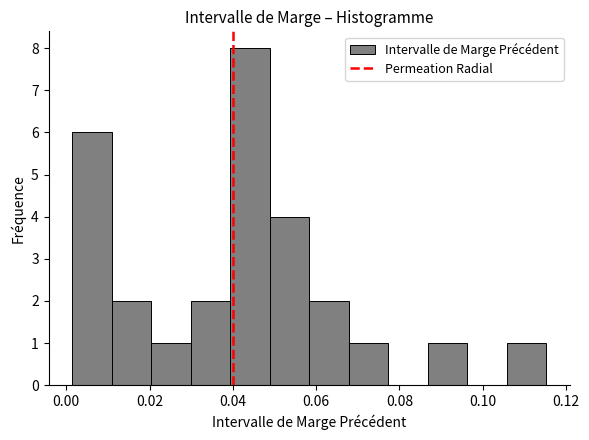

Which range on the x-axis has the tallest bar?

0.040 to 0.048